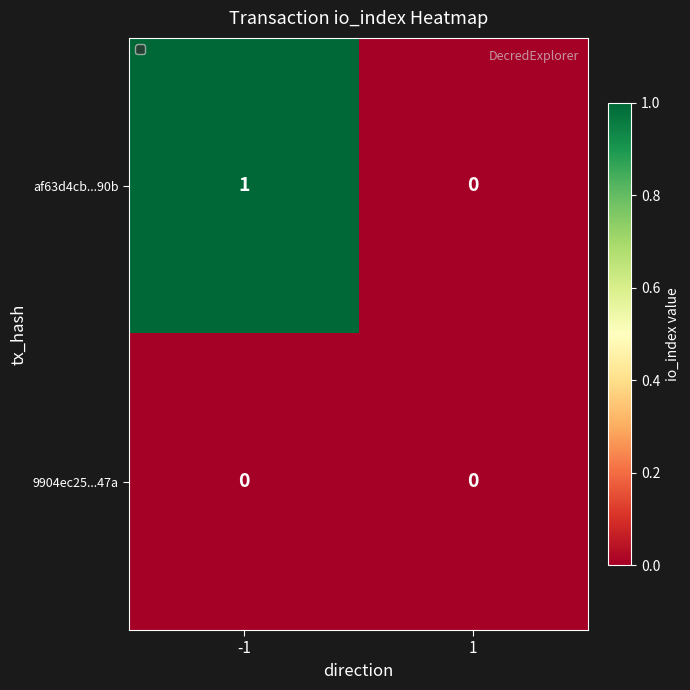

What is the greatest value displayed?

1